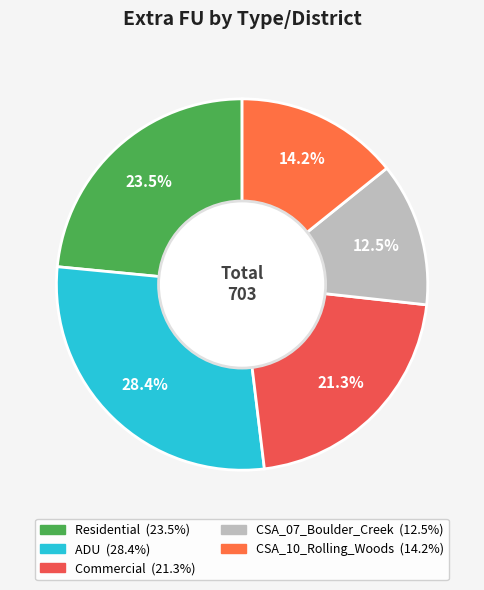

Approximately how many times larger is the value at Residential compared to CSA_07_Boulder_Creek?

1.9